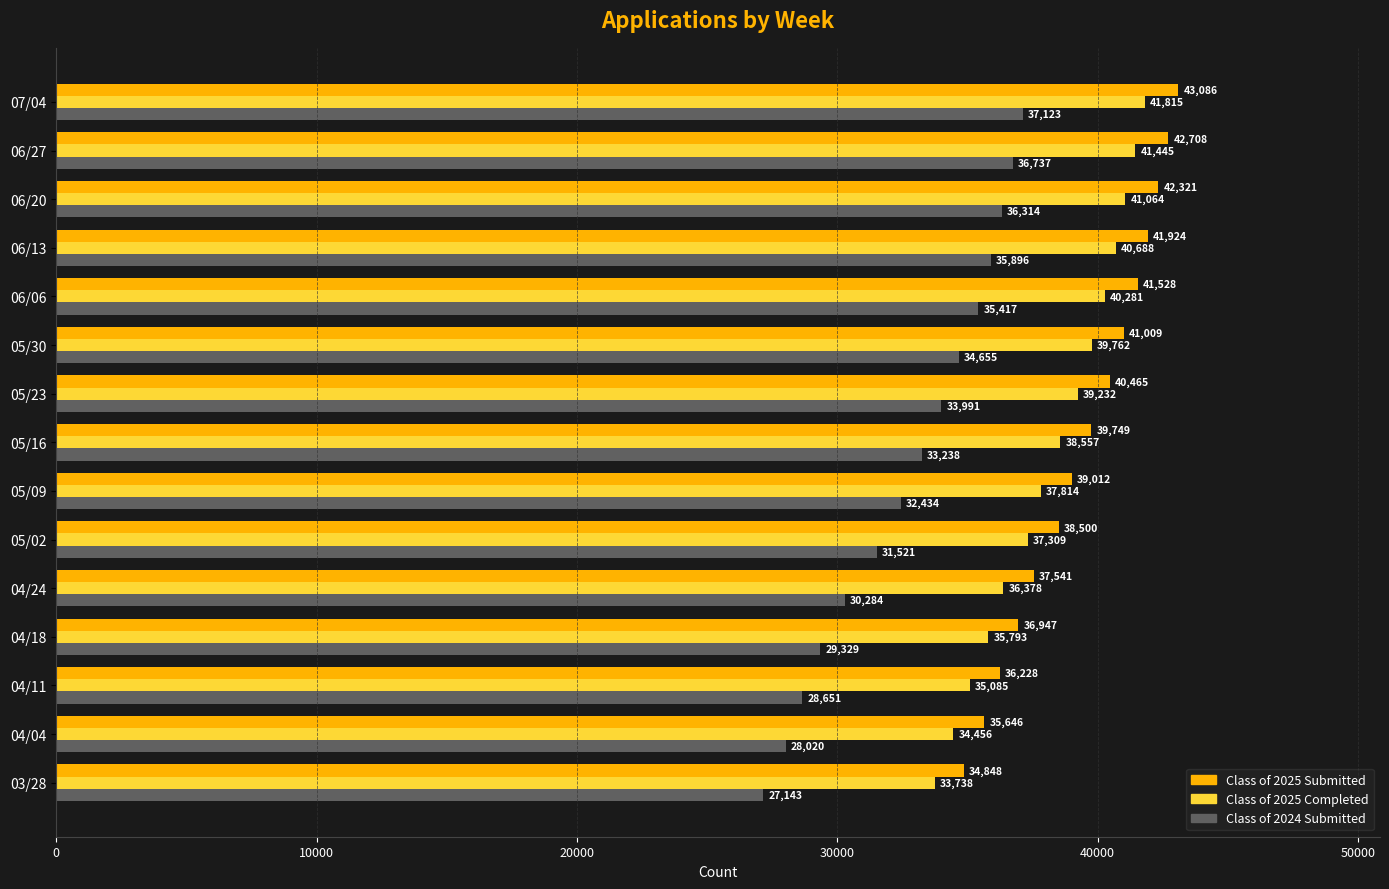

What is the average value of the Class of 2025 Completed series?

38228